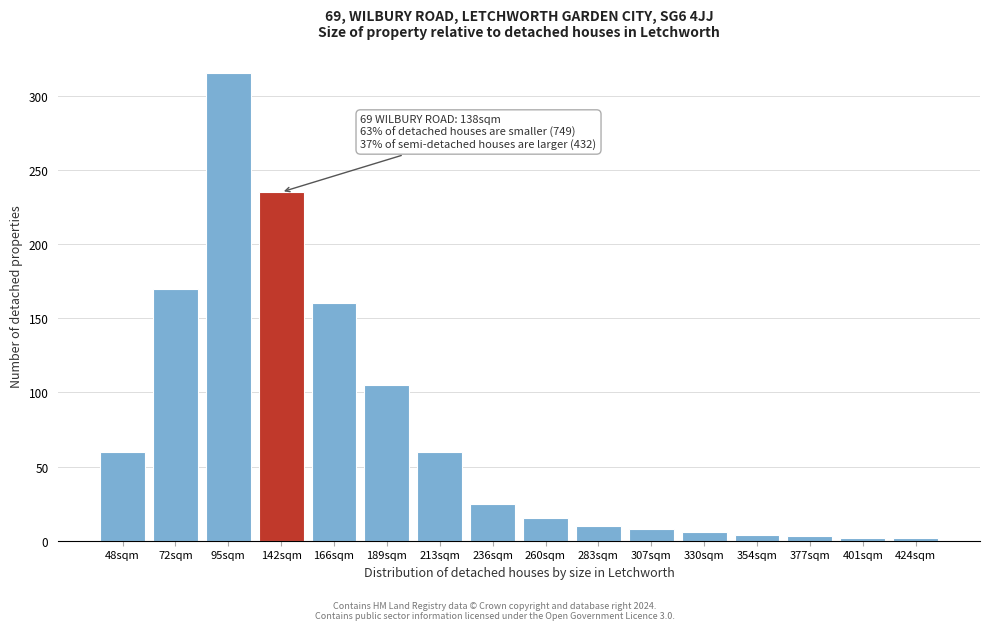

What is the approximate value at 189sqm?

105